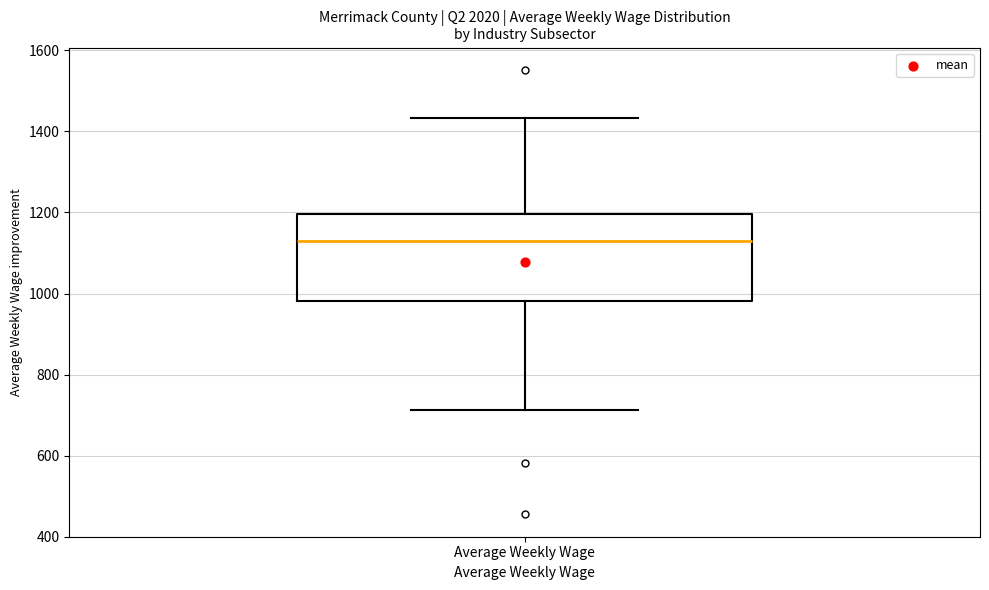

Read this box plot against the y-axis: the position of the median line, the range covered by the box, and the ends of both whiskers. The values are not printed on the chart, so give them approximately, as read against the axis.

median 1120, box 980 to 1200, whiskers 720 to 1440